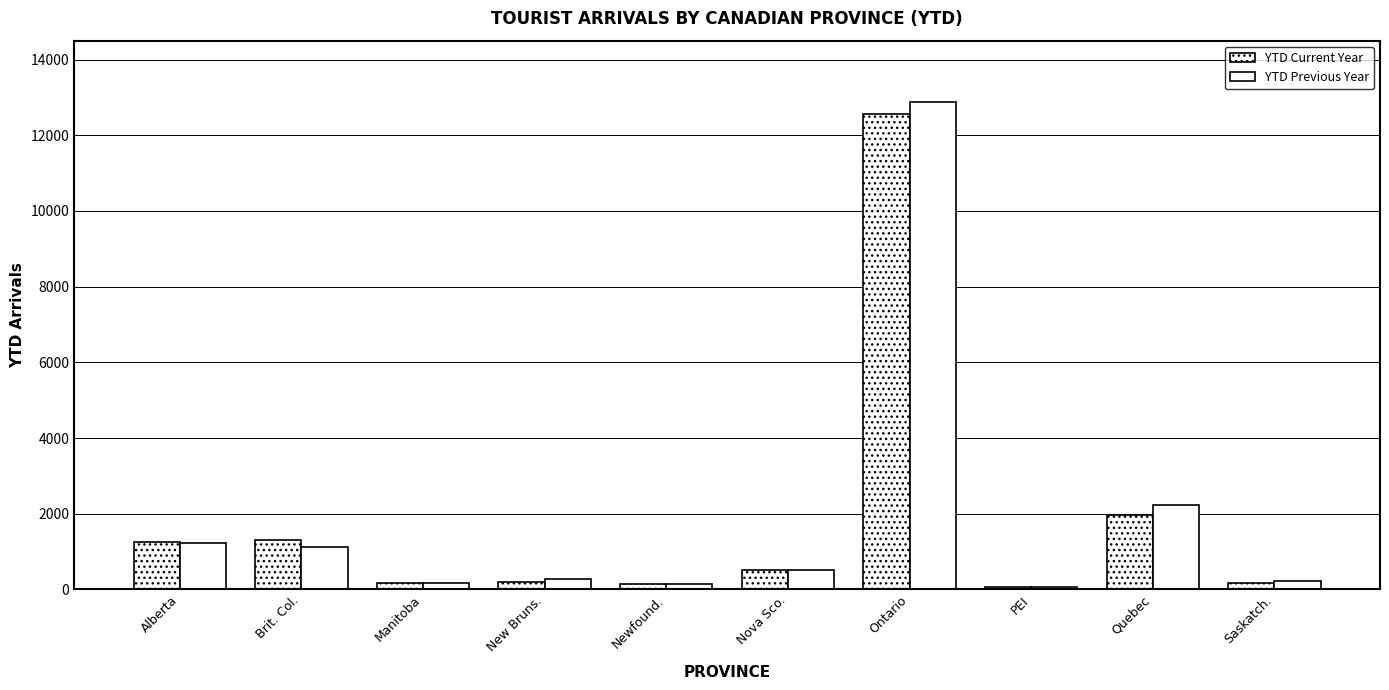

The value of YTD Previous Year at Brit. Col. is 1120. True or false?

True